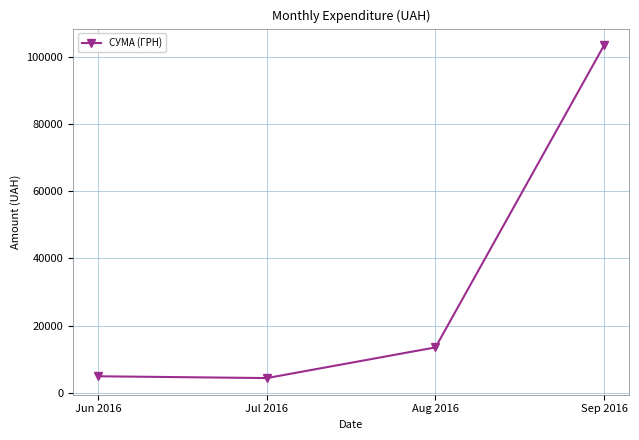

True or false: the data shows 9041.6 at Aug 2016.

False